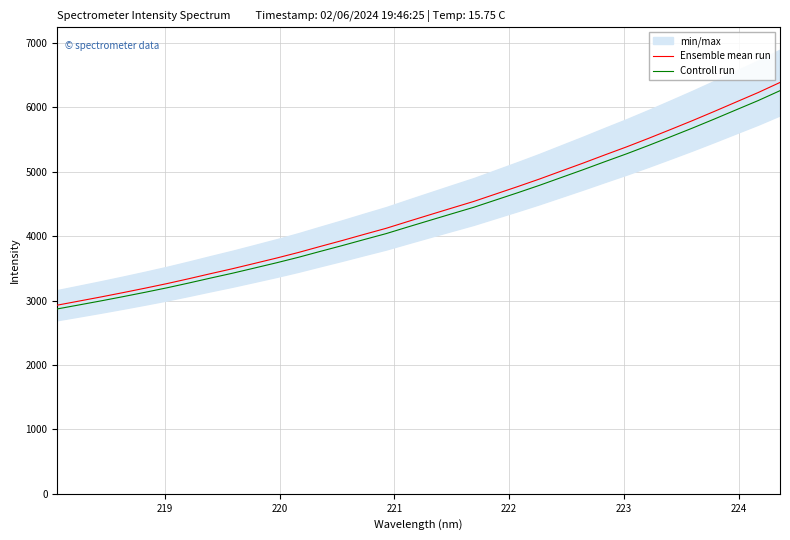

What is the highest value of the Ensemble mean run series?

6387.4